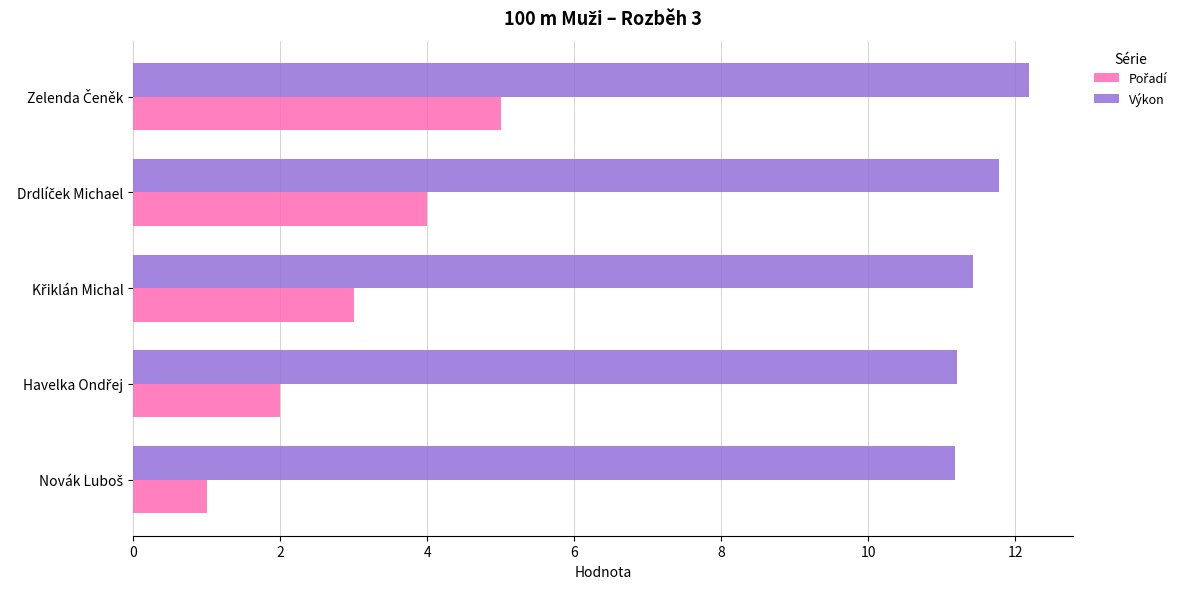

What is the smallest value displayed?

1.0